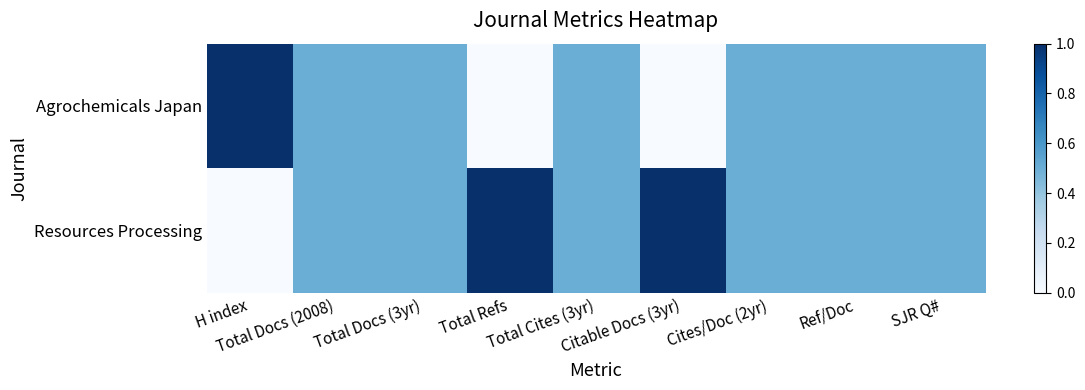

At how many categories does at least one series exceed 0?

9